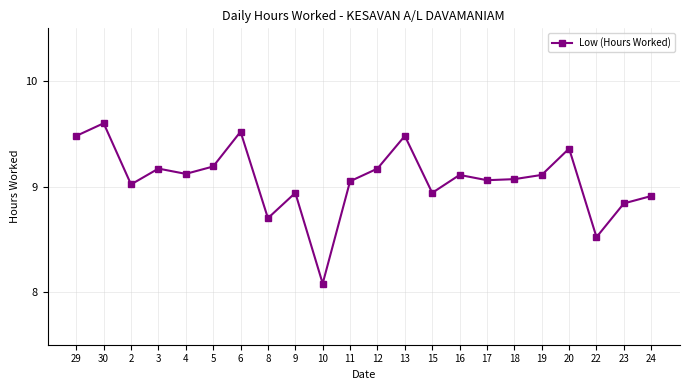

How many data points does each series have?

22